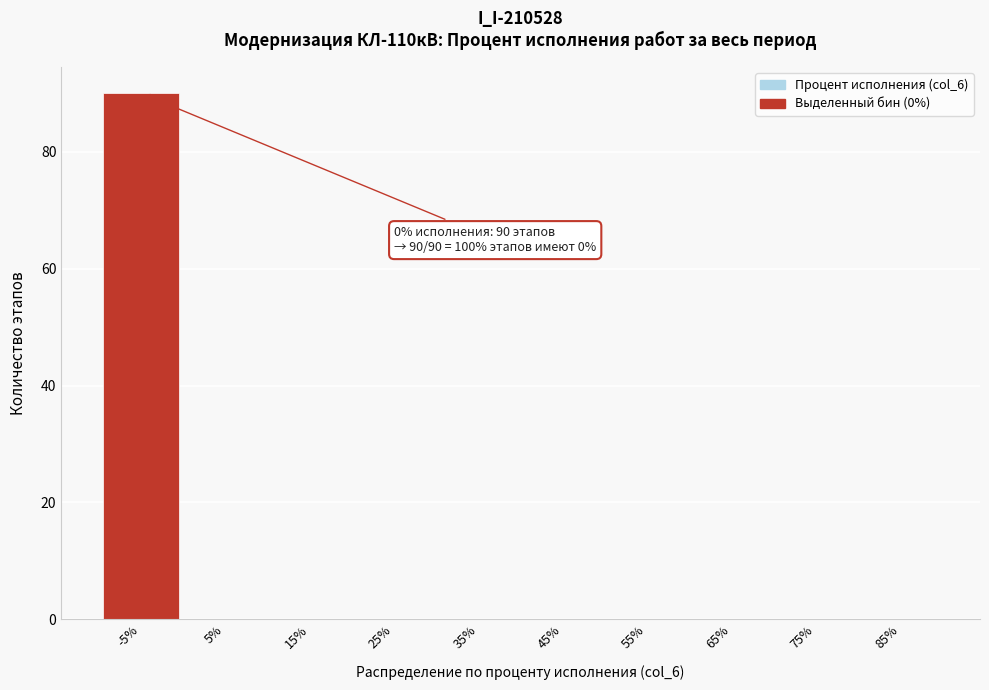

Reading left to right, extract all data points from this chart.

-5%=90	5%=0	15%=0	25%=0	35%=0	45%=0	55%=0	65%=0	75%=0	85%=0